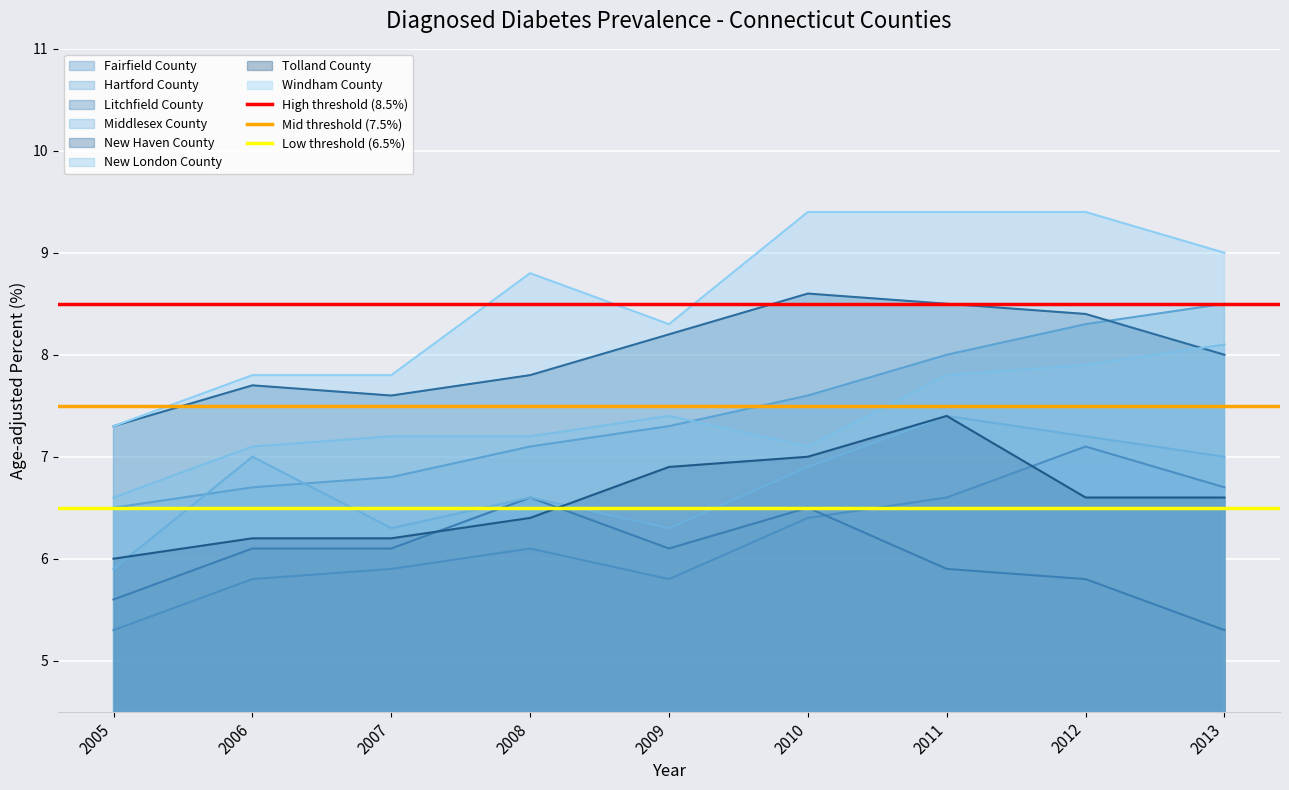

Is the value of Windham County at 2011 greater than the value of New Haven County at 2005?

Yes